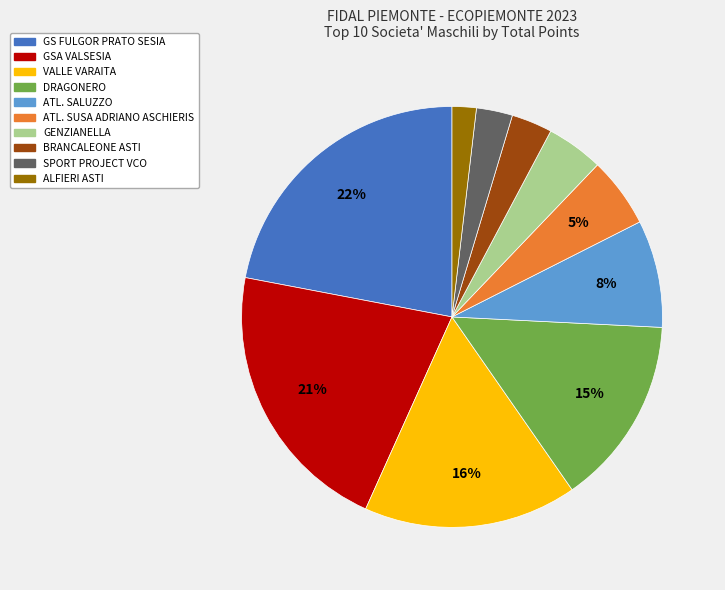

Do GENZIANELLA and ATL. SUSA ADRIANO ASCHIERIS together represent more than half of the pie?

No